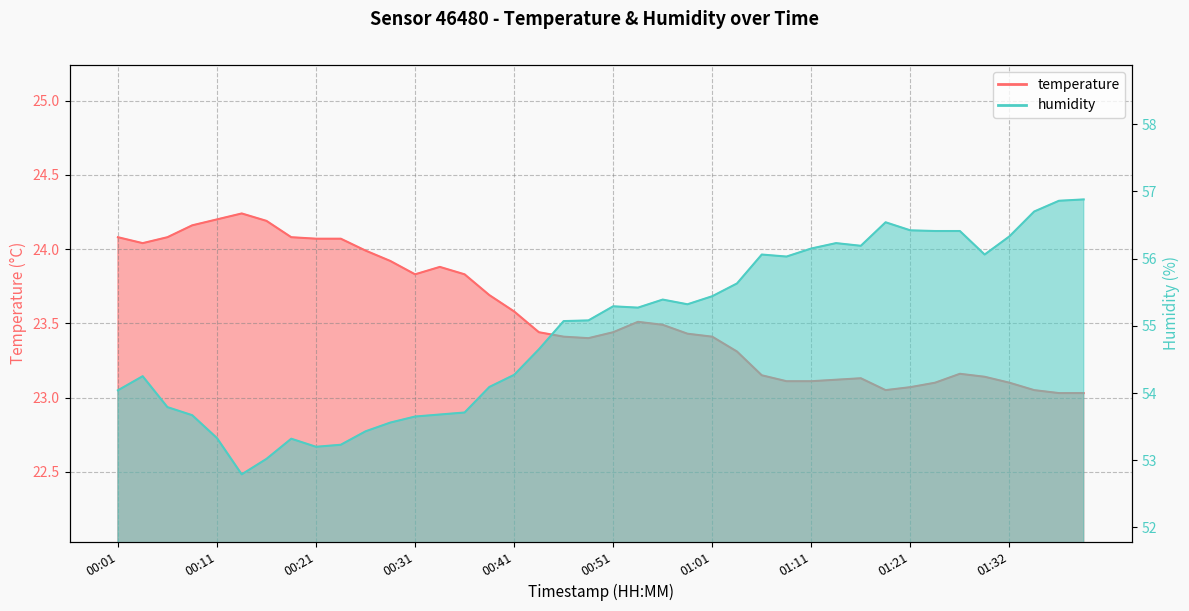

List the labels in order of temperature value, largest first.

00:13, 00:11, 00:16, 00:08, 00:01, 00:06, 00:18, 00:21, 00:23, 00:04, 00:26, 00:28, 00:33, 00:31, 00:36, 00:38, 00:41, 00:53, 00:56, 00:43, 00:51, 00:58, 00:46, 01:01, 00:48, 01:03, 01:26, 01:06, 01:29, 01:16, 01:14, 01:09, 01:11, 01:24, 01:32, 01:21, 01:19, 01:34, 01:37, 01:39